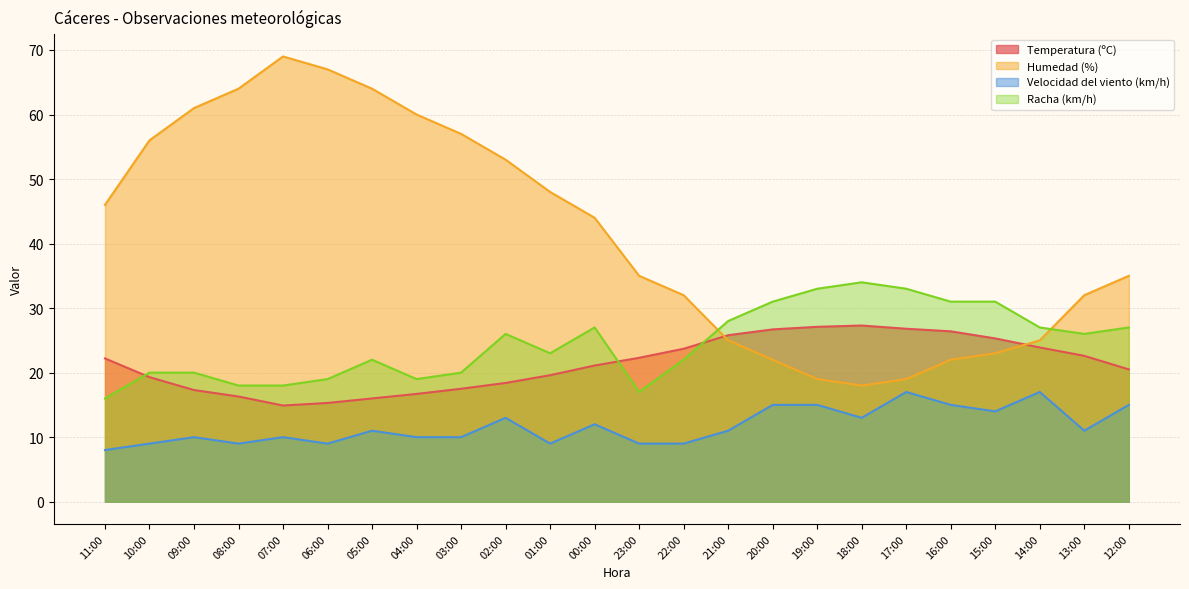

Which series has the widest spread of values?

Humedad (%)